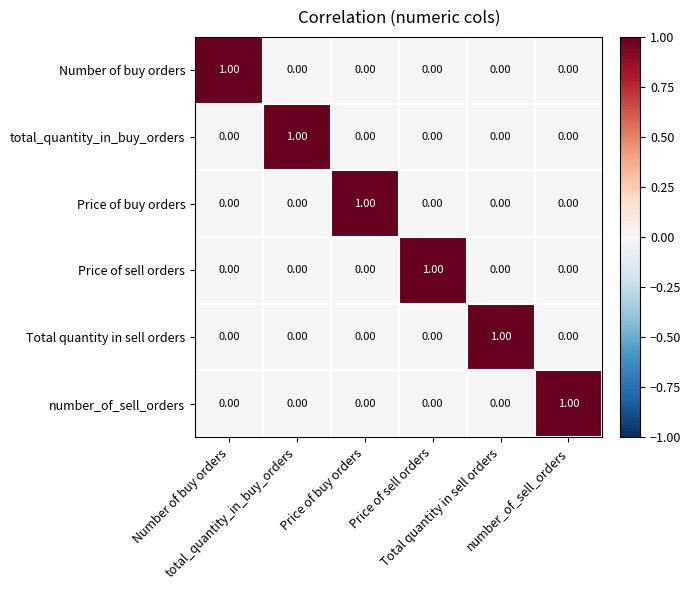

At how many categories does at least one series exceed 0?

6